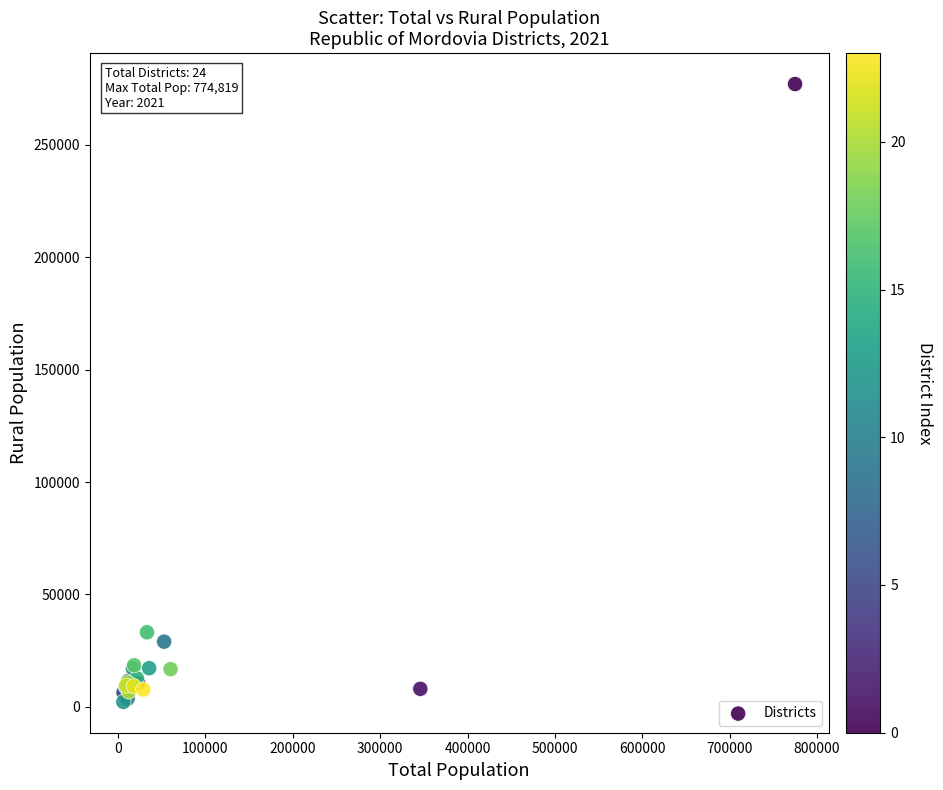

What Y value in the scatter plot is closest to 139643?

33164